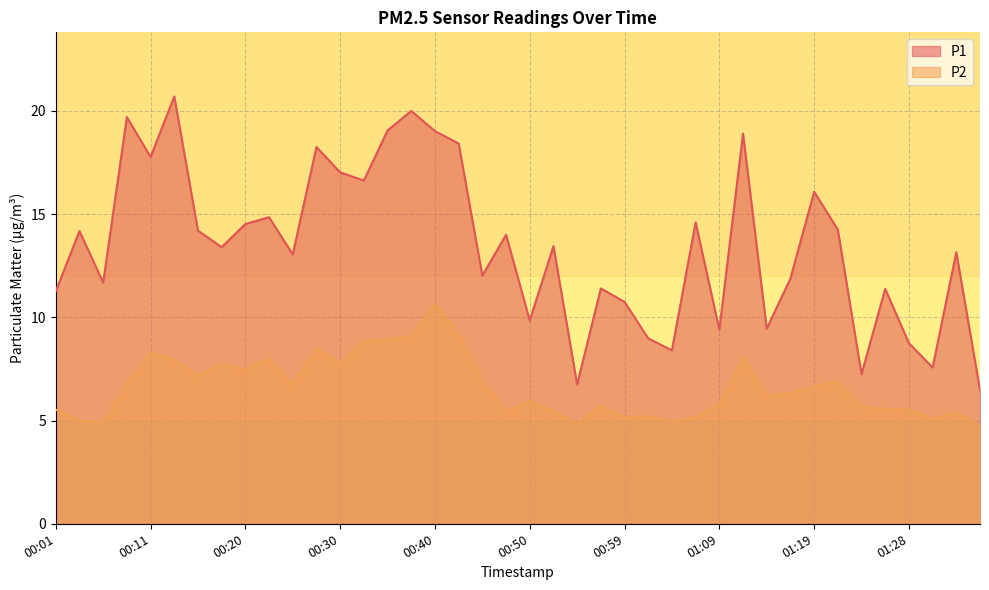

What value does the P2 series have at 01:31?

5.1